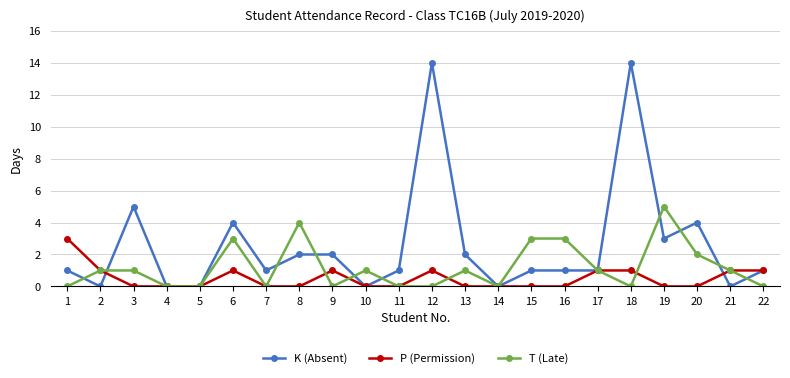

What is the total value across all series at 13?

3